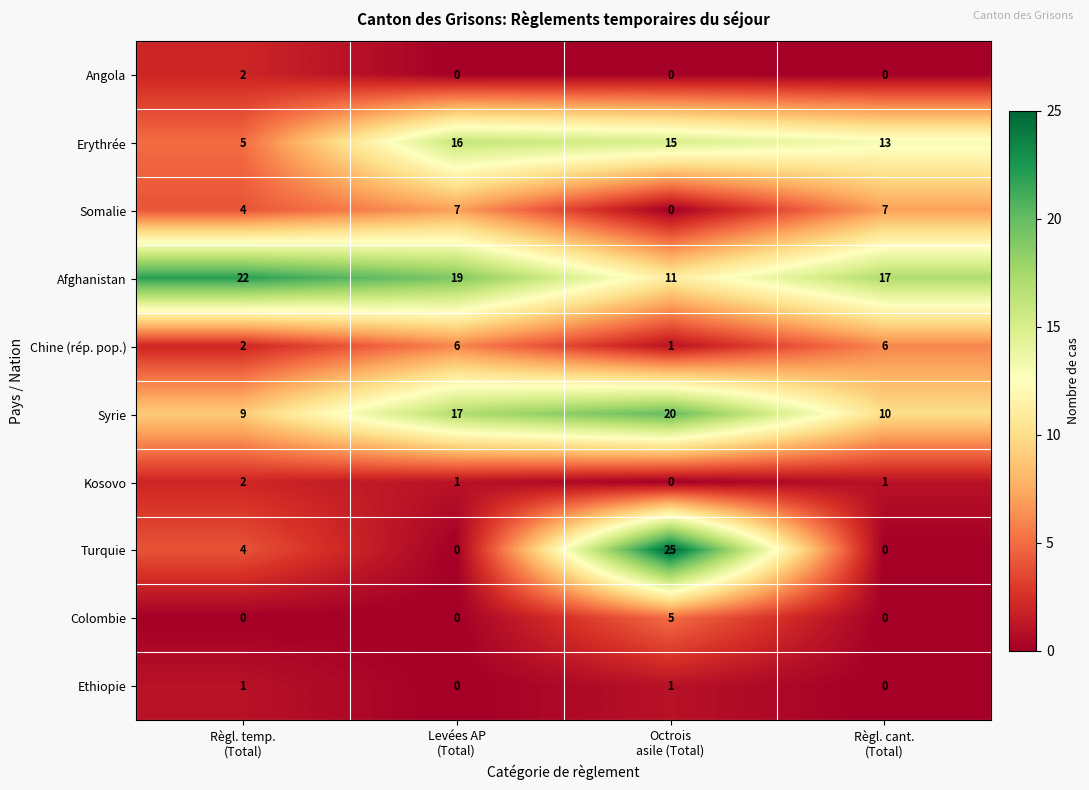

How many series are shown in this chart?

10